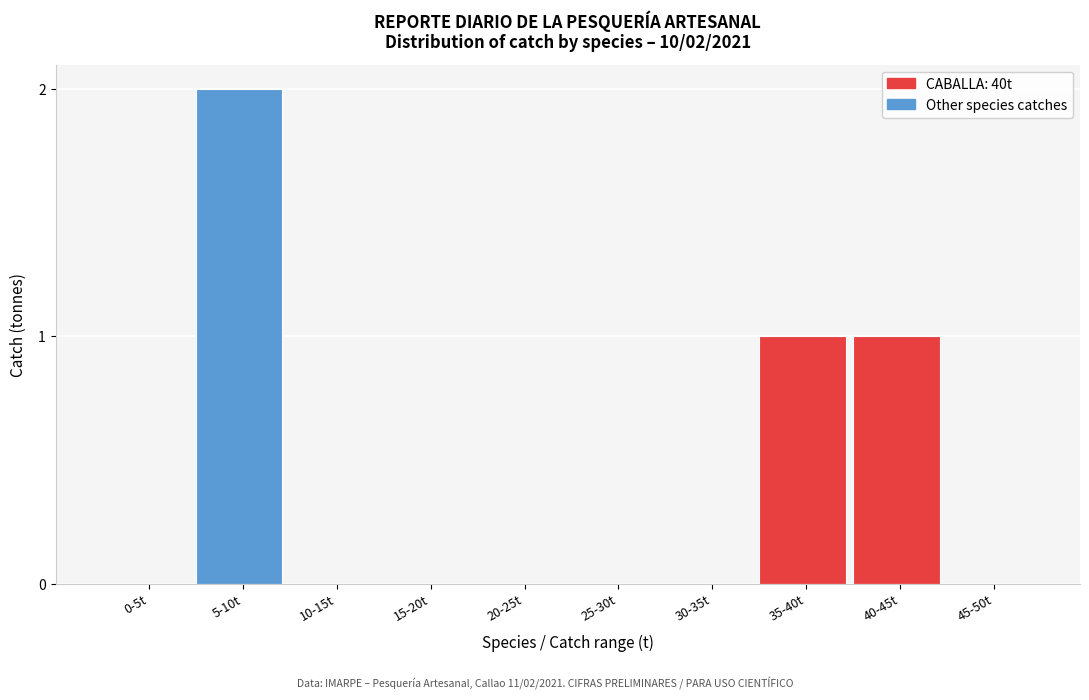

Reading left to right, extract all data points from this chart.

0-5t=0	5-10t=2	10-15t=0	15-20t=0	20-25t=0	25-30t=0	30-35t=0	35-40t=1	40-45t=1	45-50t=0